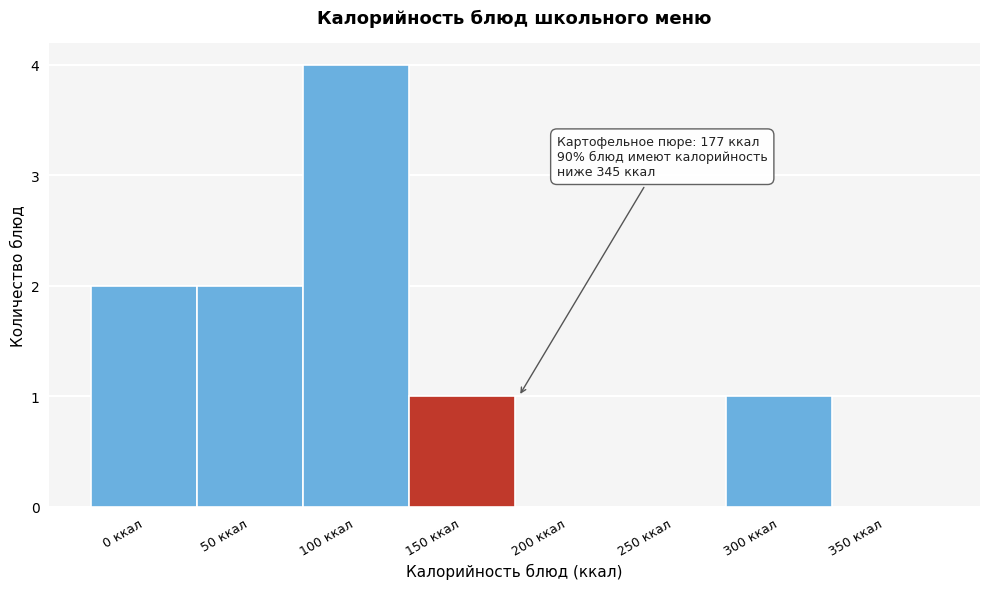

Reading right to left, extract all data points from this chart.

350 ккал=0	300 ккал=1	250 ккал=0	200 ккал=0	150 ккал=1	100 ккал=4	50 ккал=2	0 ккал=2